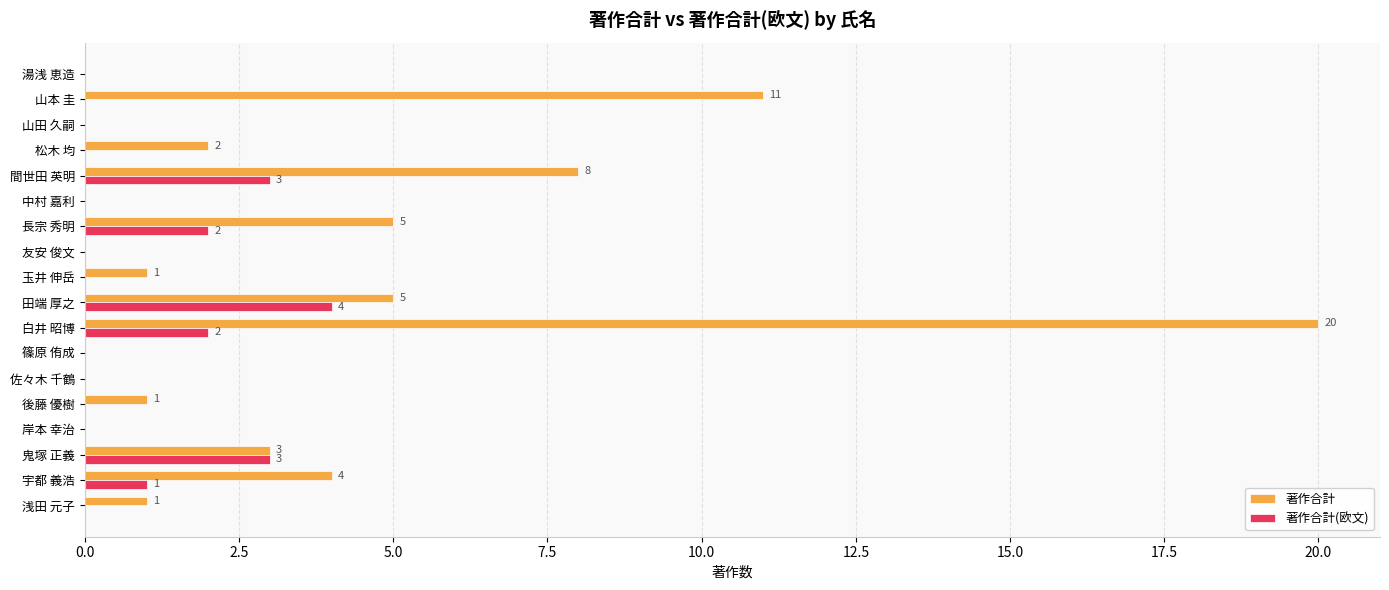

Is it true that 著作合計 equals 1 at 浅田 元子?

True